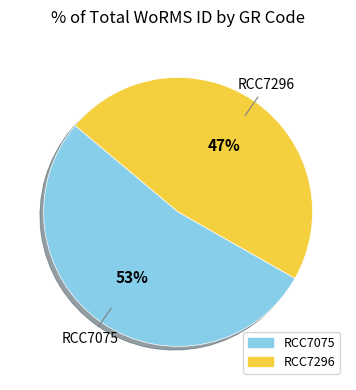

The RCC7075 slice represents 53% of the pie. True or false?

True